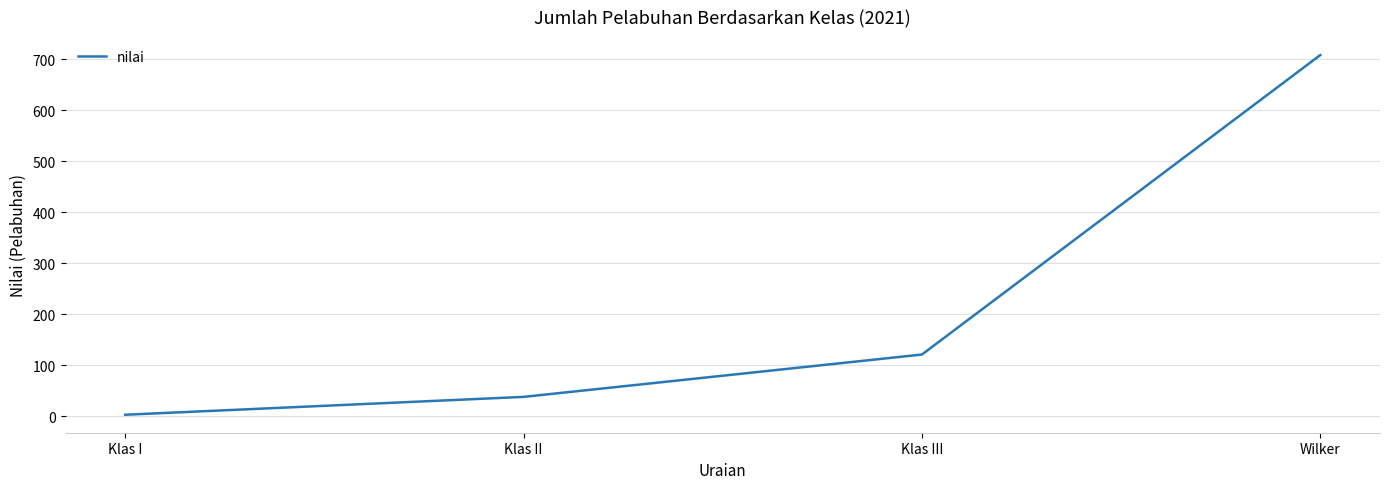

Is it true that the value at Klas III is 121?

True